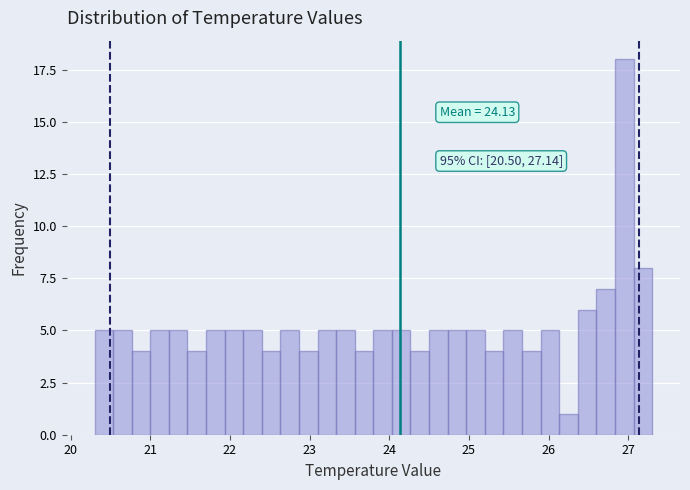

Around what value on the x-axis is the tallest bar? Give the approximate position of its centre, as read against the axis.

27.0